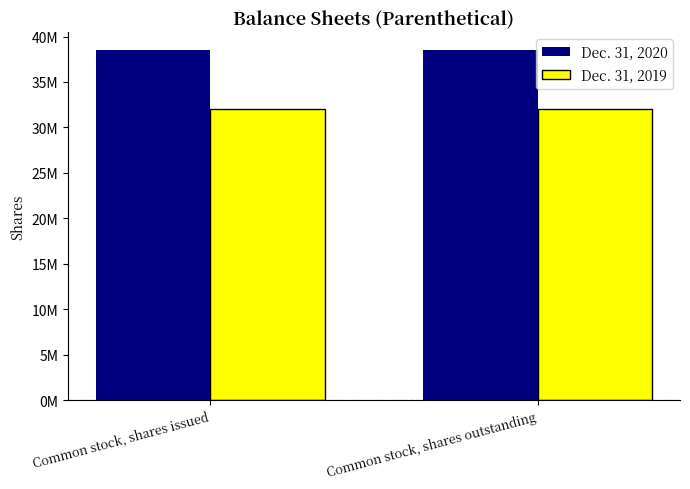

Are the bars horizontal?

No